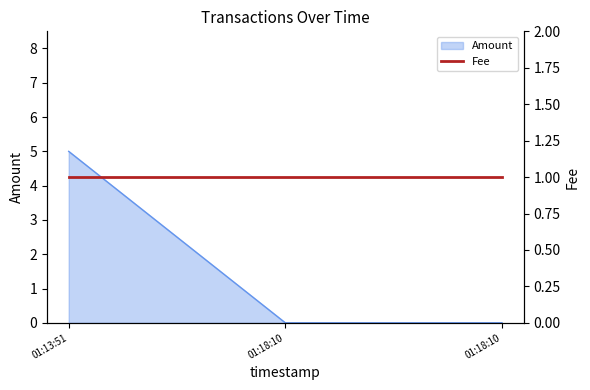

The value at 01:18:10 is -2. True or false?

False